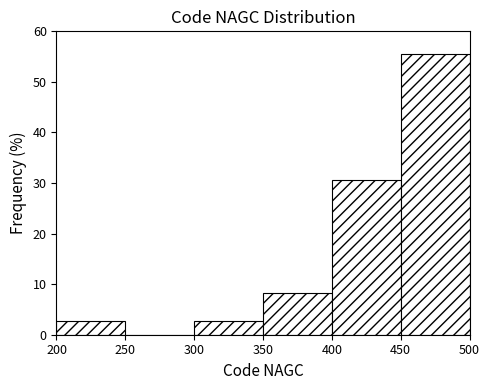

Reading left to right, transcribe this chart: for each bar, give the range it covers on the x-axis and its height. The values are not printed on the chart, so give them approximately, as read against the axis.

200 to 250: 3
250 to 300: 0
300 to 350: 3
350 to 400: 8
400 to 450: 31
450 to 500: 56